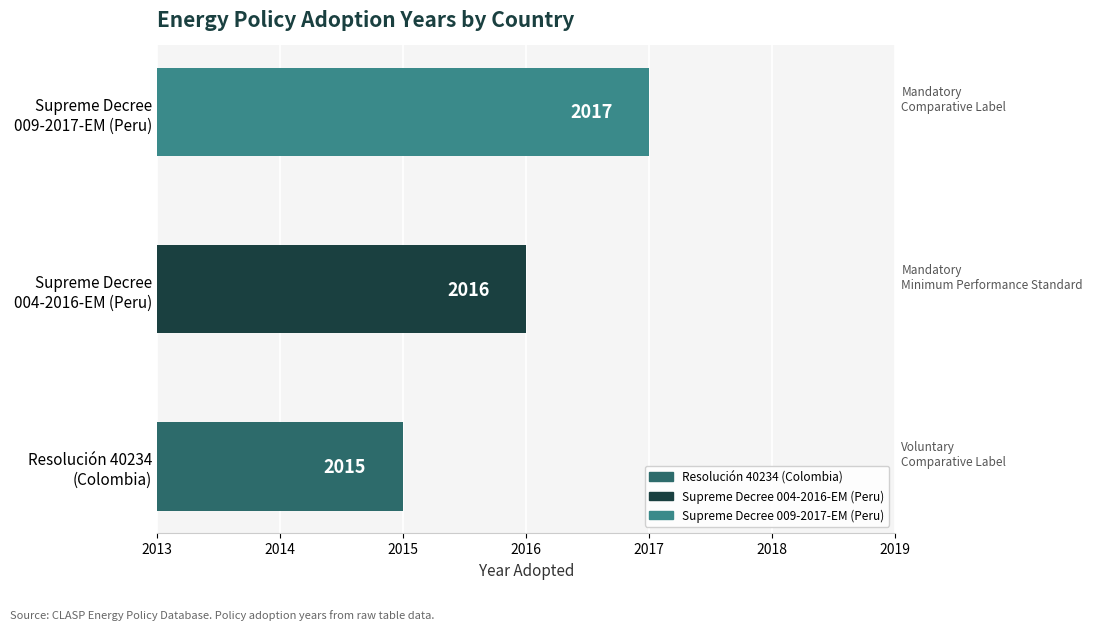

Rank the categories by value from highest to lowest.

Supreme Decree
009-2017-EM (Peru), Supreme Decree
004-2016-EM (Peru), Resolución 40234
(Colombia)